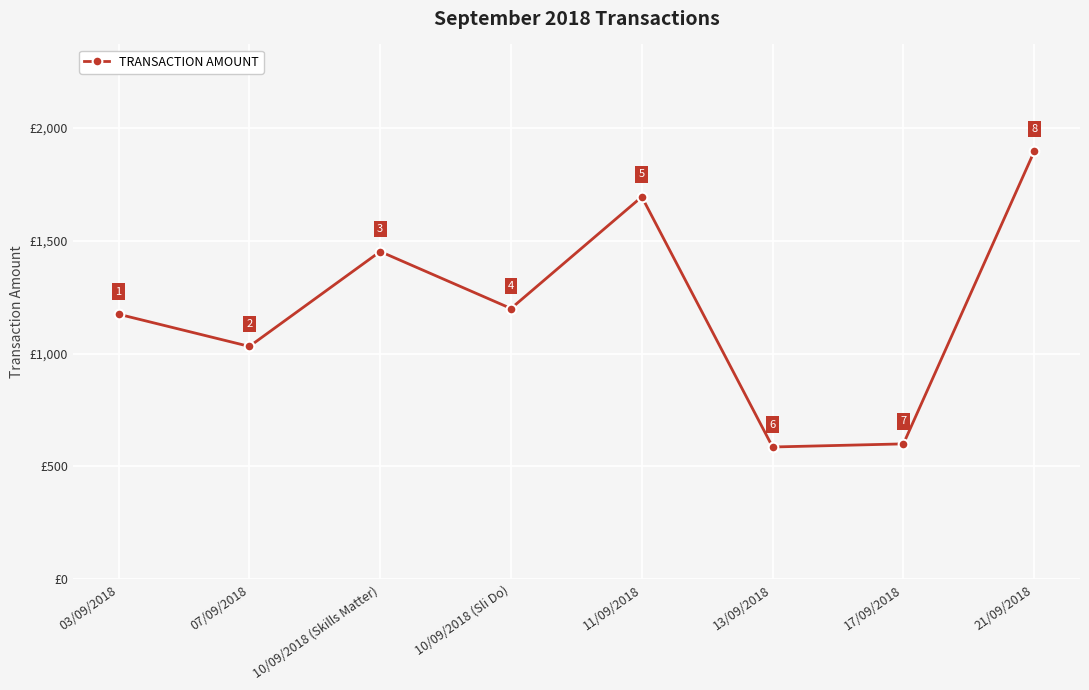

What is the average value?

1204.6